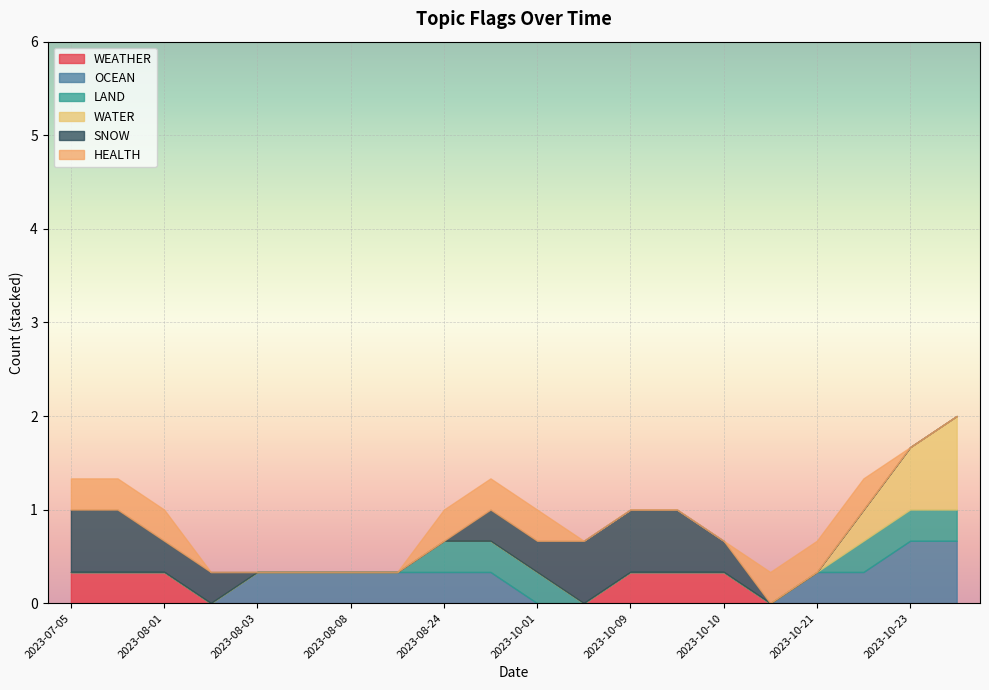

Which series has the largest total across all categories?

SNOW